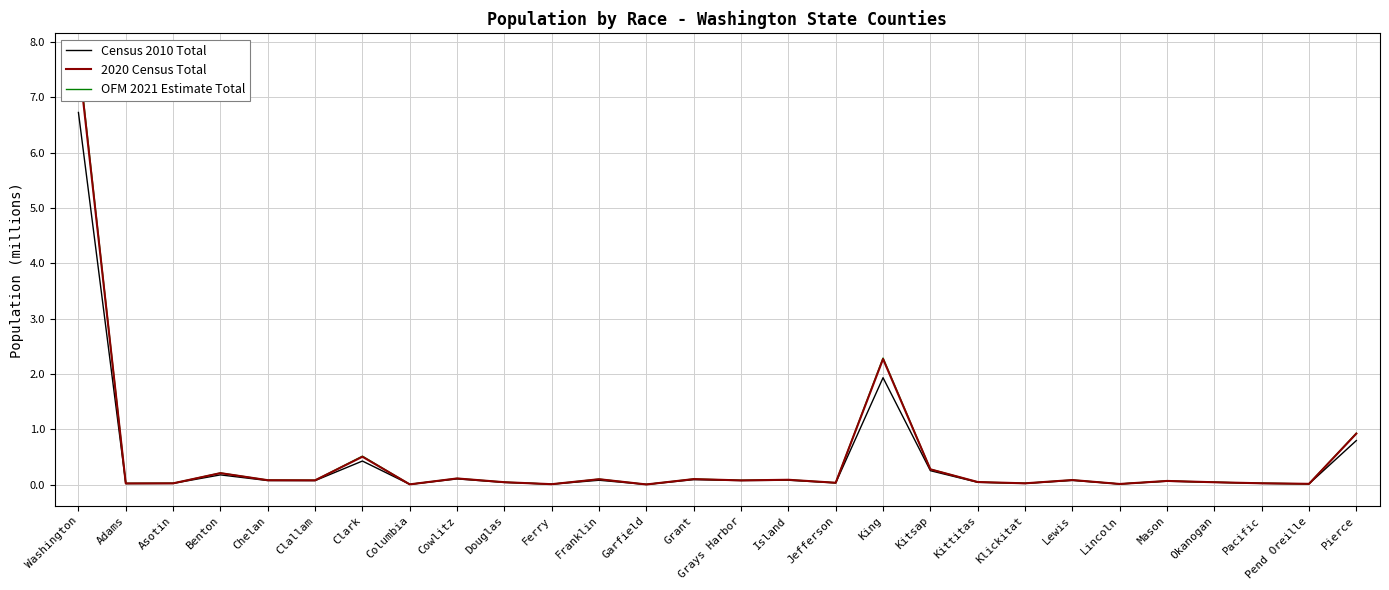

Which series has the widest spread of values?

OFM 2021 Estimate Total